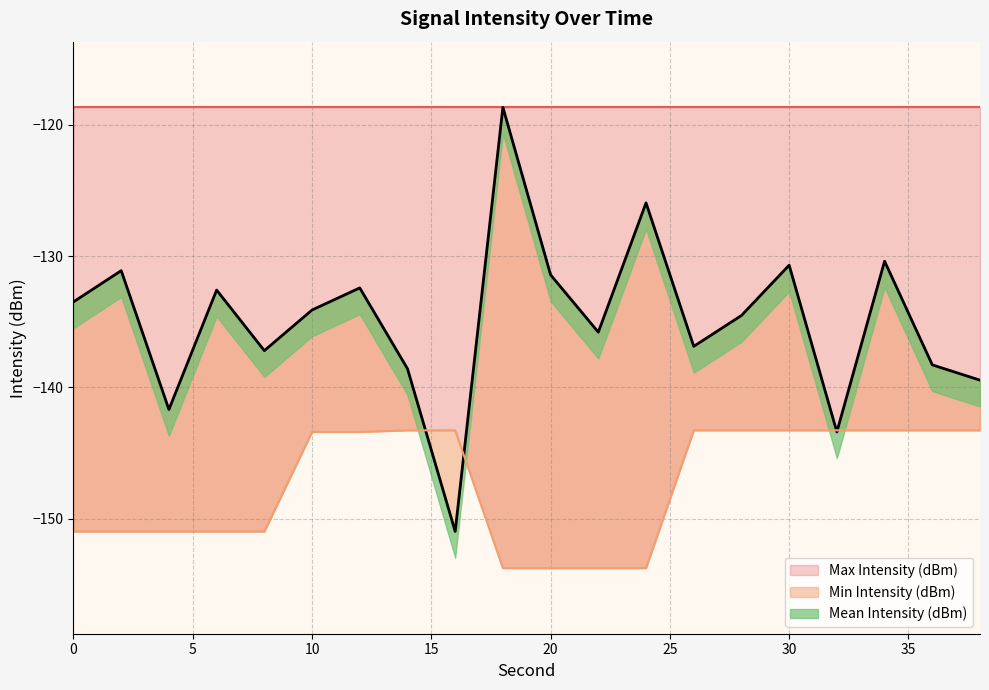

The value of Max Intensity (dBm) at 20 is -153.8. True or false?

True